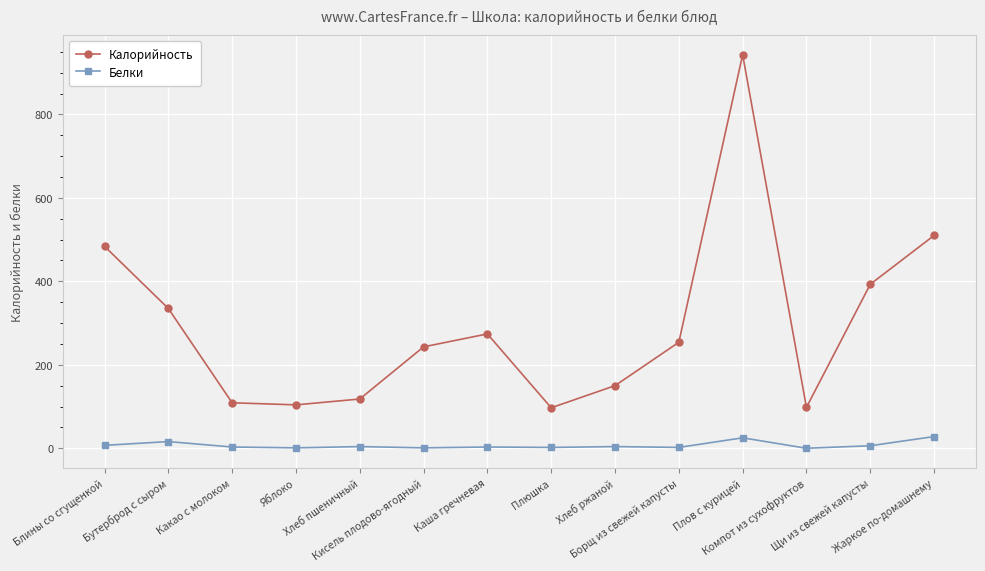

Which series has the largest total across all categories?

Калорийность